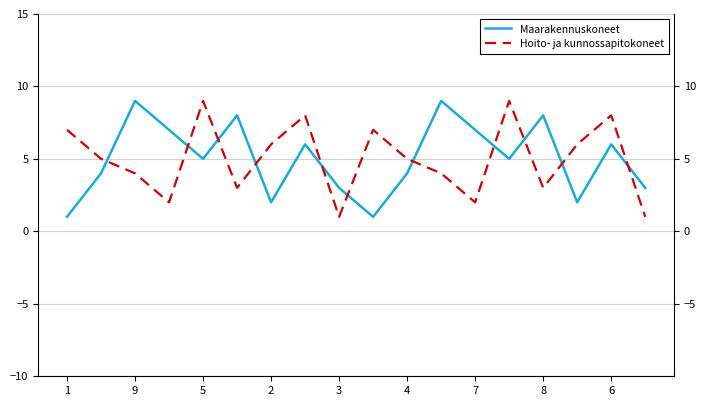

True or false: Maarakennuskoneet has a value of 10 at 7.

False